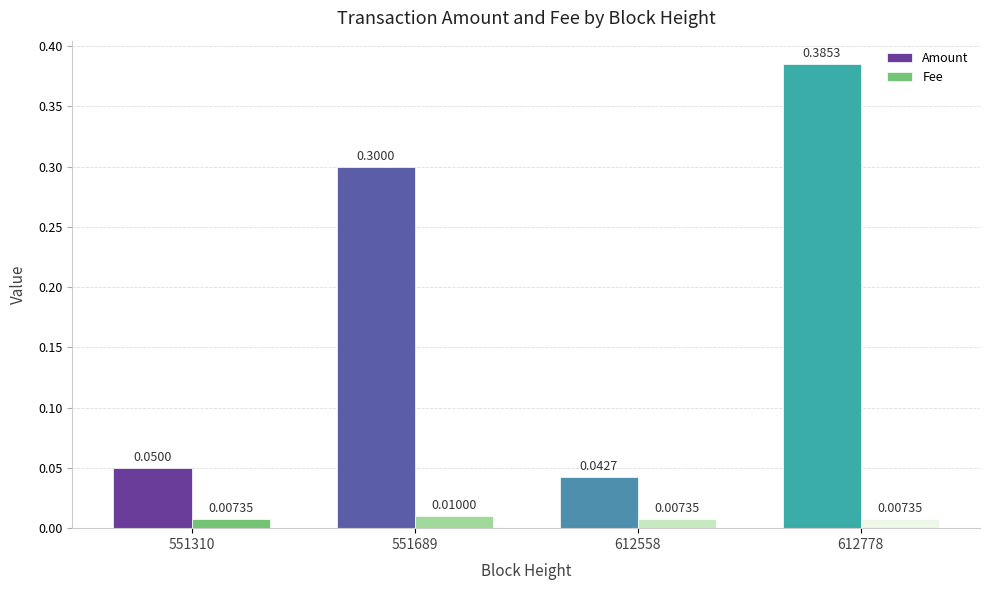

Is the value of Amount at 612778 greater than the value of Fee at 612778?

Yes